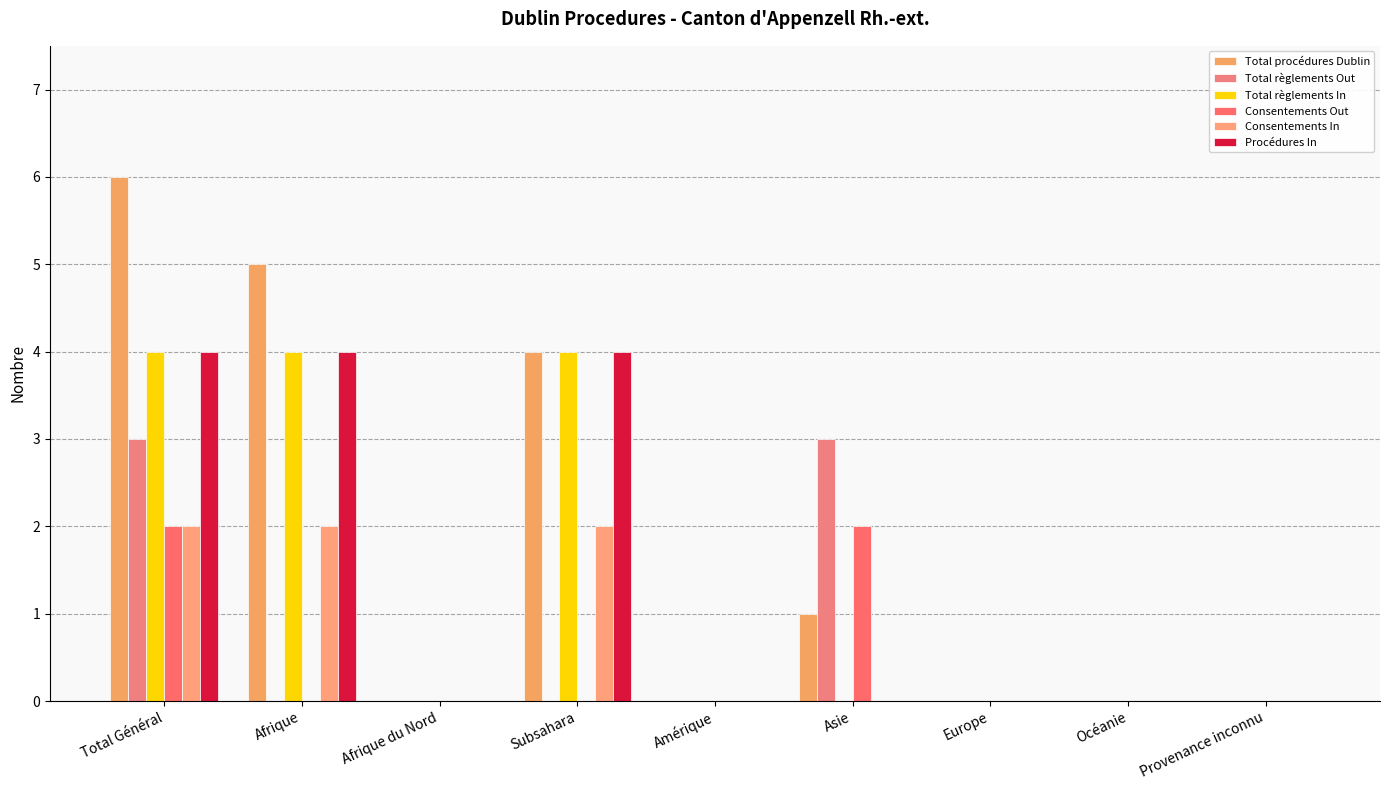

What is the spread (max minus min) of values at Afrique?

5